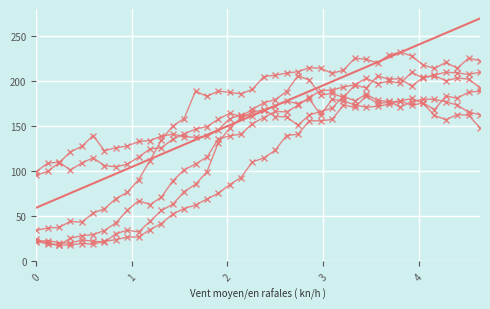

True or false: Y5 and Y0 cross at least once.

False